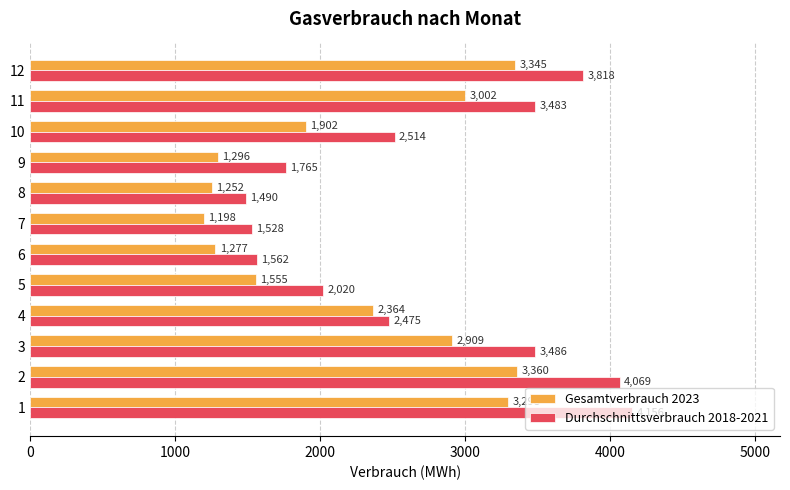

Which category has the lowest value in the Durchschnittsverbrauch 2018-2021 series?

8